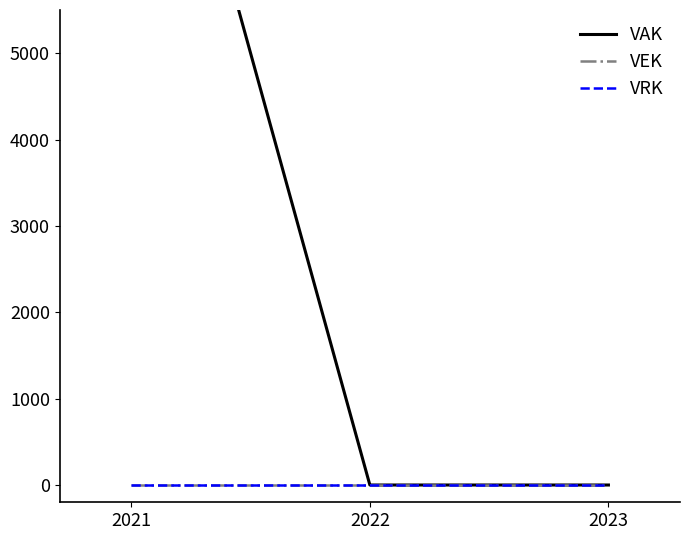

At which label is VEK closest to 0?

2021